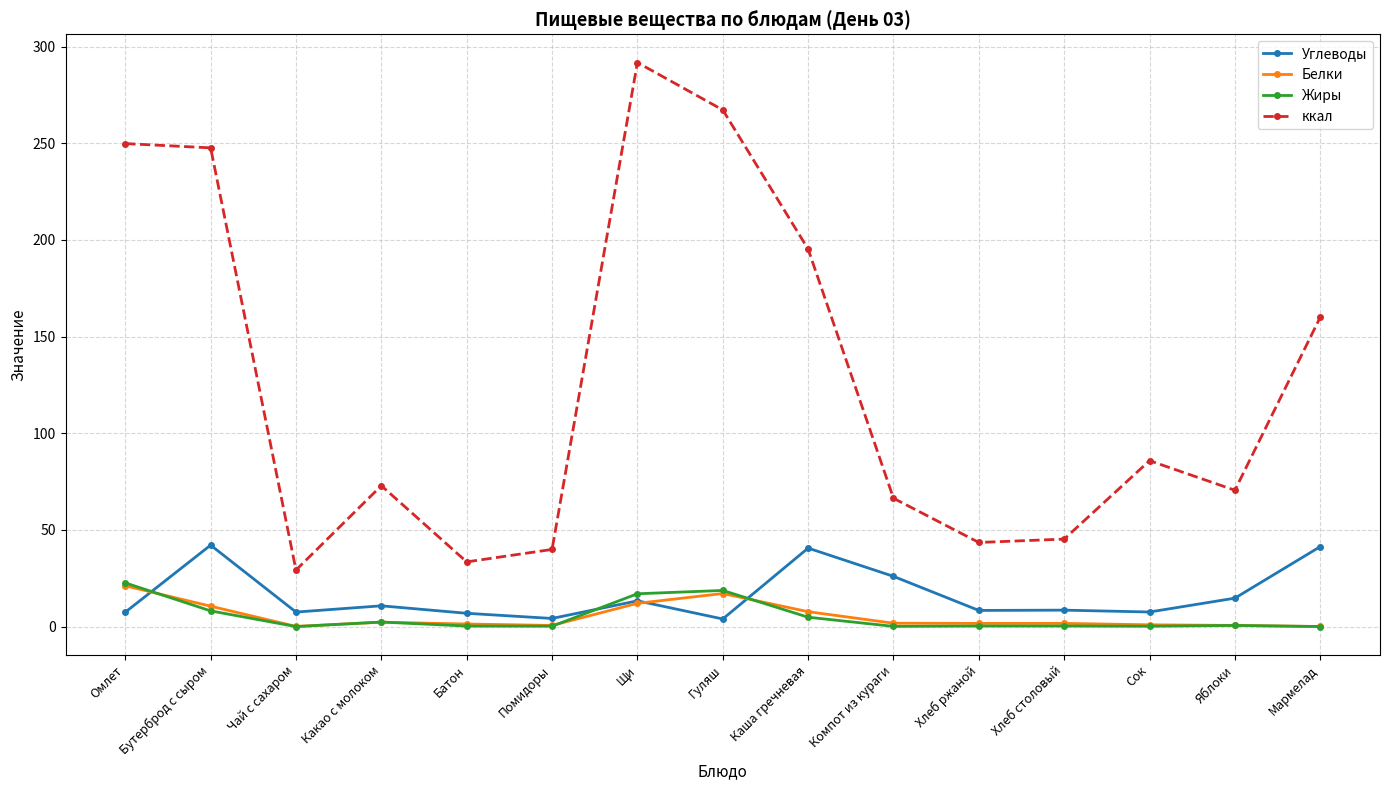

At how many categories does at least one series exceed 21?

15